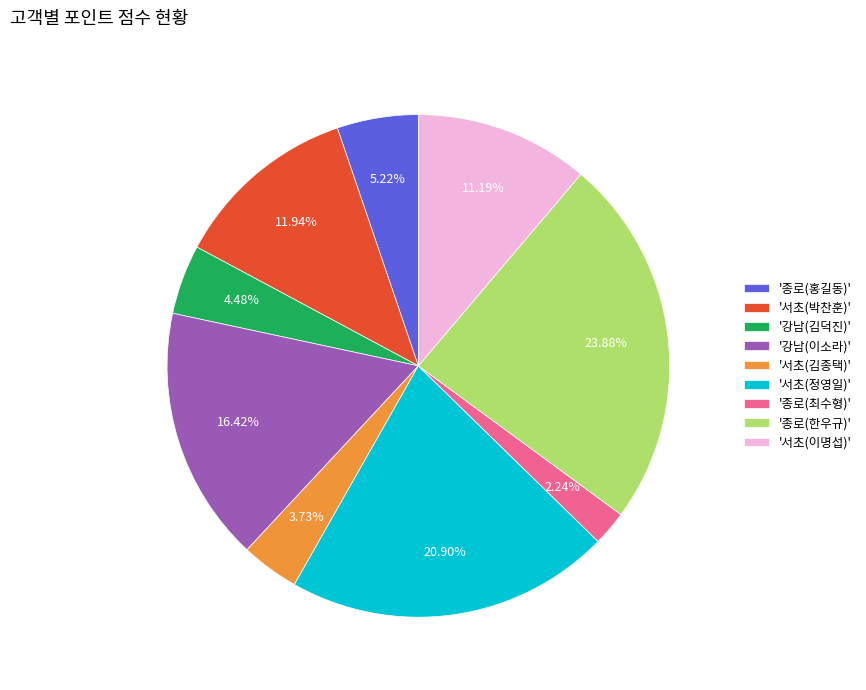

Which category has the smallest portion of the pie?

'종로(최수형)'